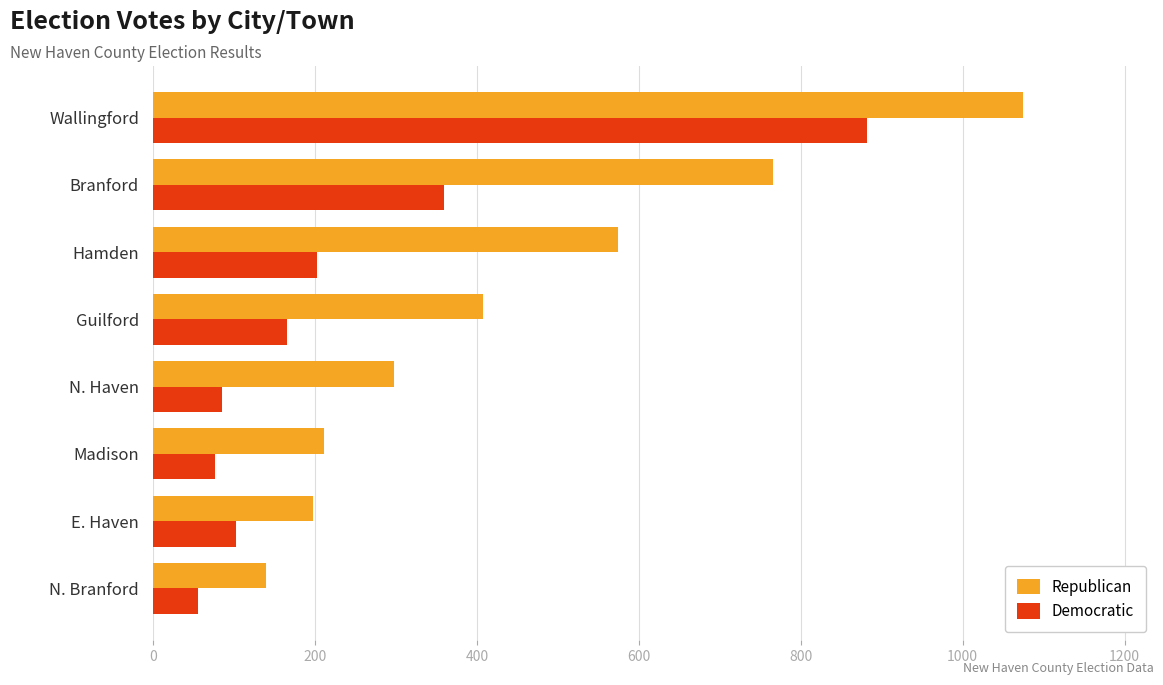

Which series has the largest range (max minus min)?

Republican